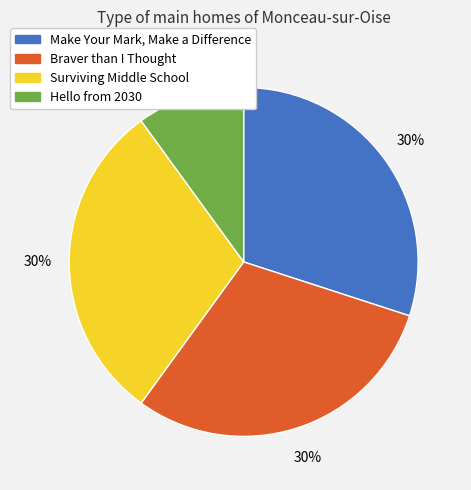

Is there any slice that represents more than half of the pie?

No